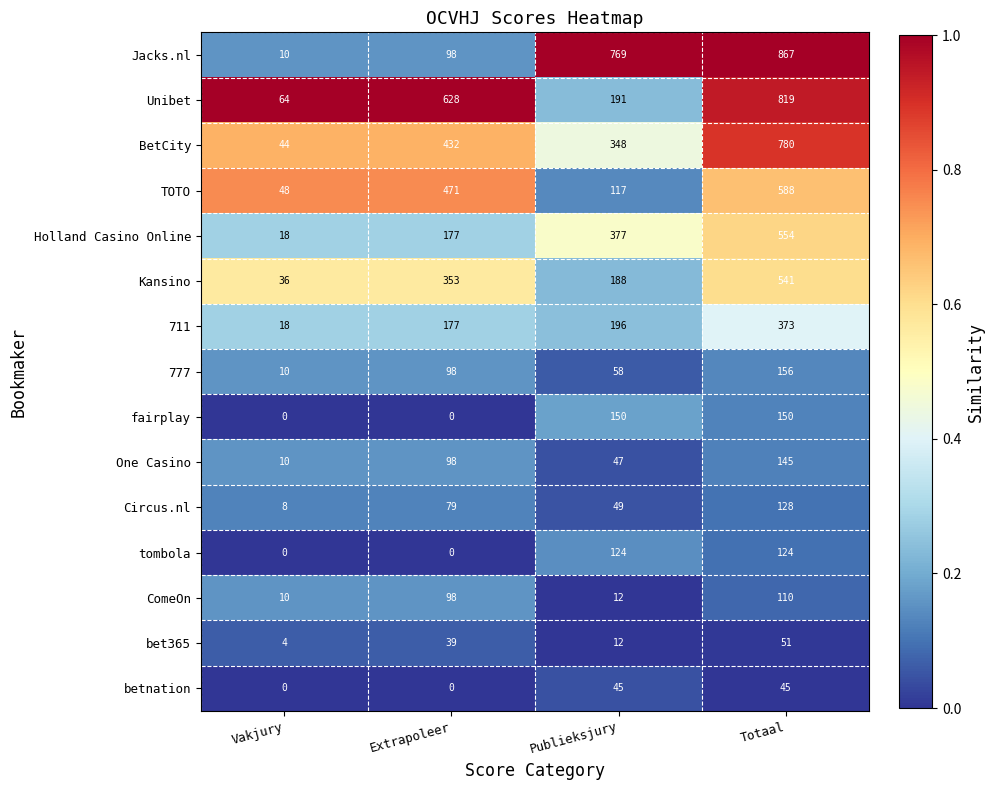

What value does the Unibet series have at Vakjury, to the nearest 10?

60